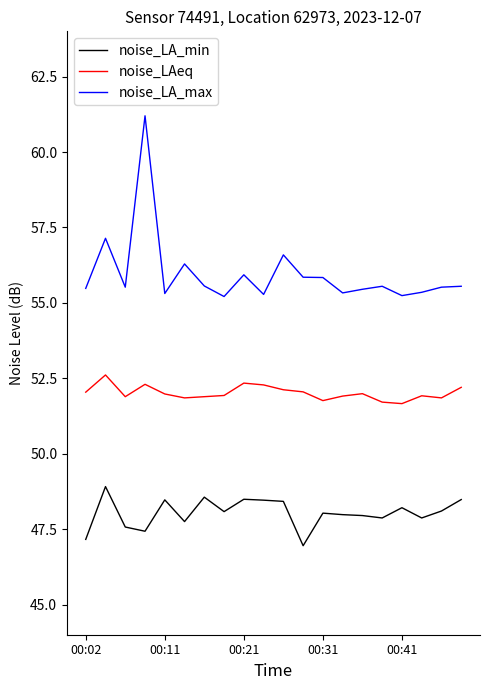

Which series has the largest range (max minus min)?

noise_LA_max